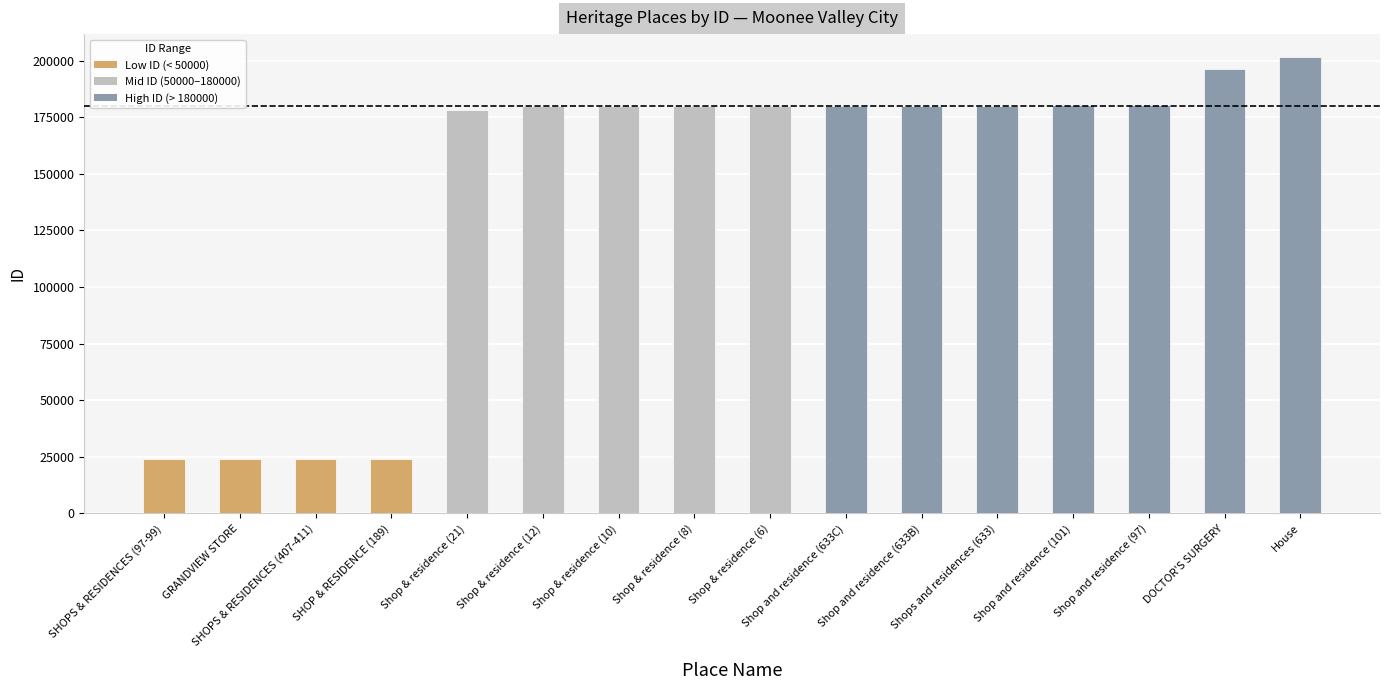

What is the minimum value shown in the chart?

23845